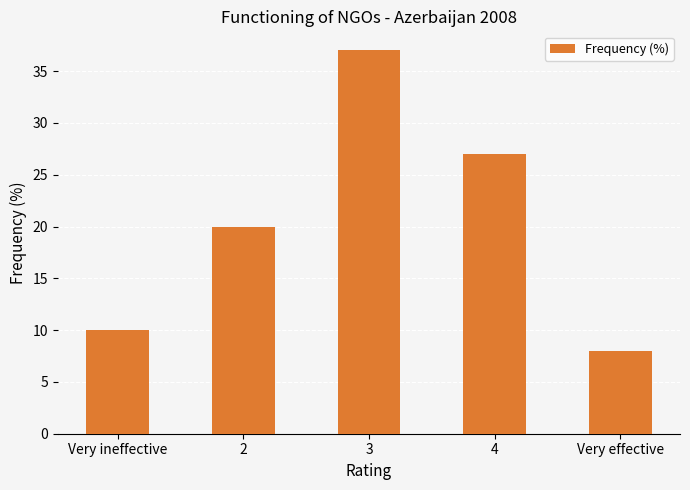

What is the approximate value at 2, to the nearest 5?

20